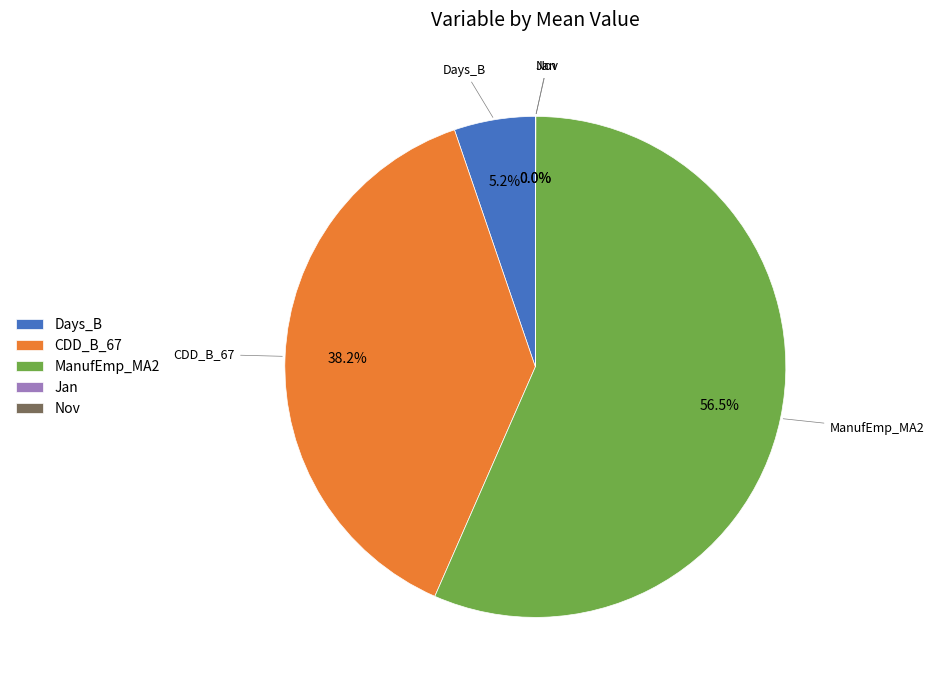

Approximately how many times larger is the value at ManufEmp_MA2 compared to CDD_B_67?

1.5